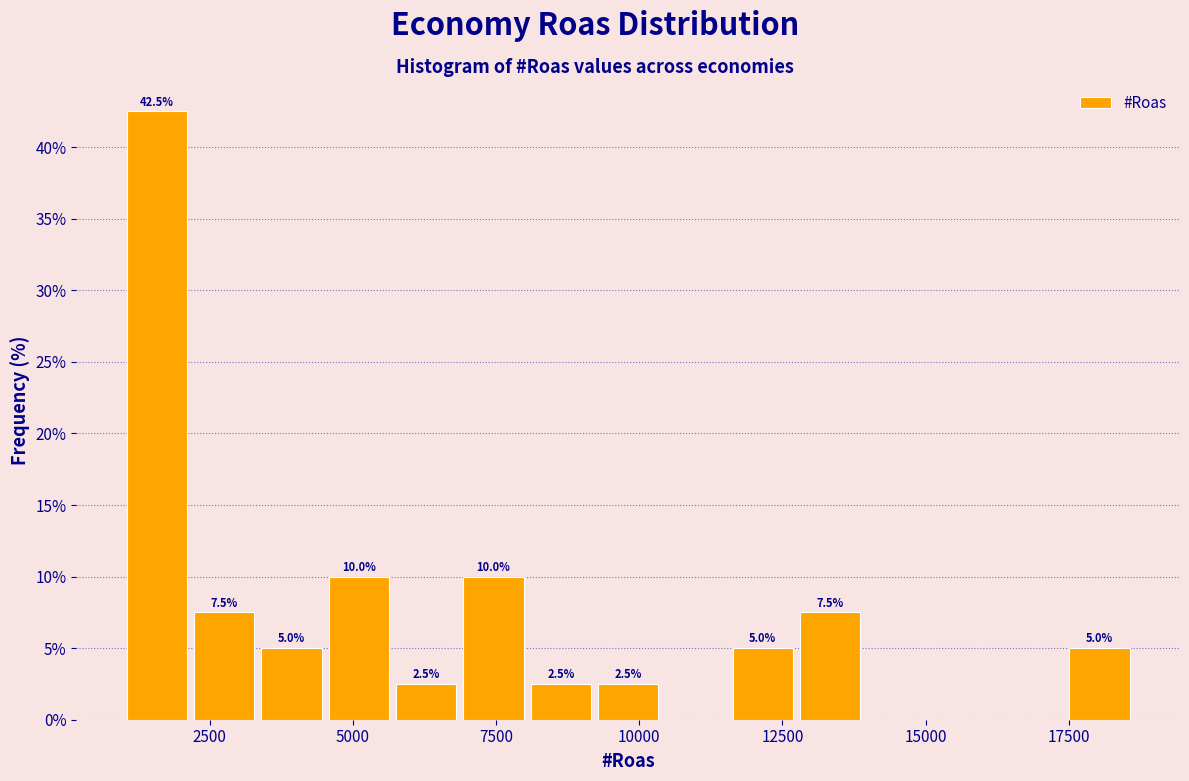

Around what value on the x-axis is the tallest bar? Give the approximate position of its centre, as read against the axis.

1500